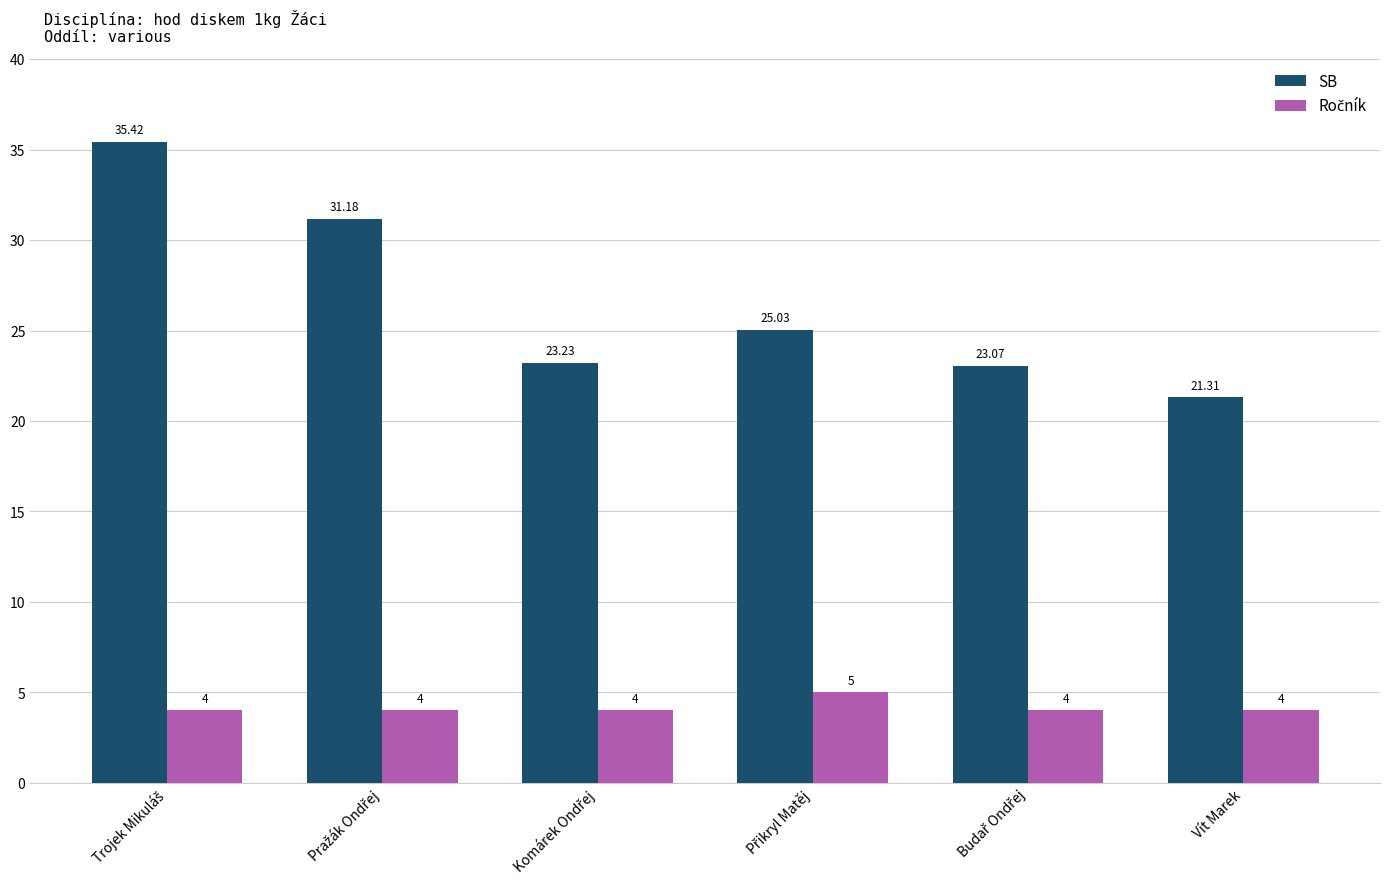

At how many categories does at least one series exceed 28?

2